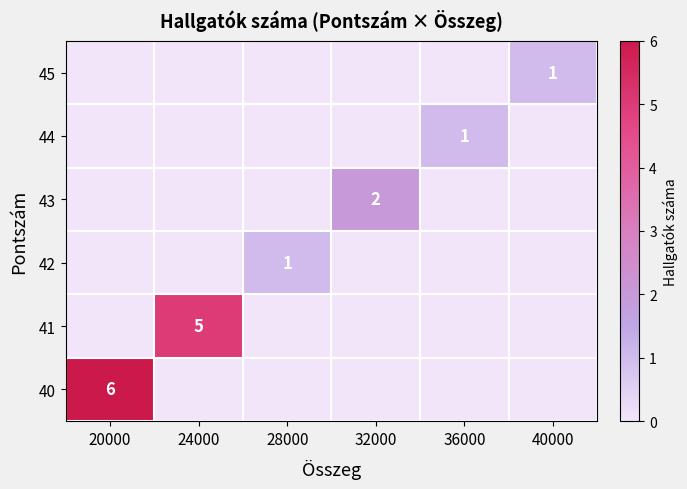

Is it true that 45 equals 0 at 40000?

False